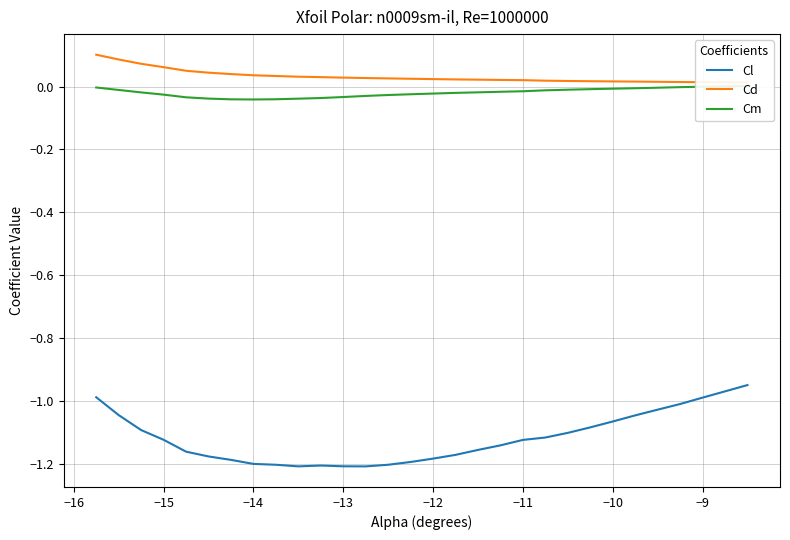

Does the chart display data point markers on the line(s)?

No